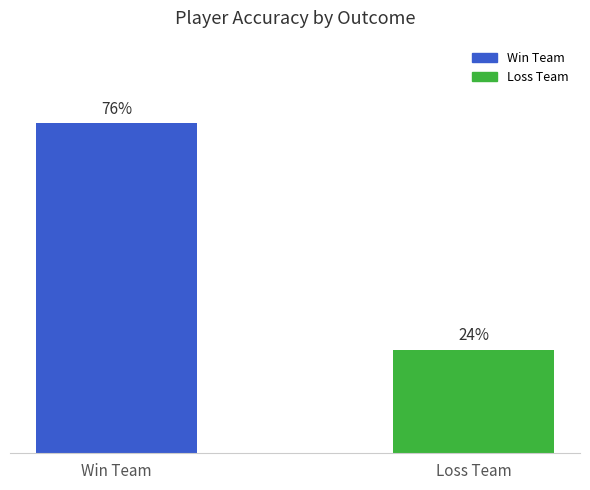

Between Loss Team and Win Team, which is larger?

Win Team